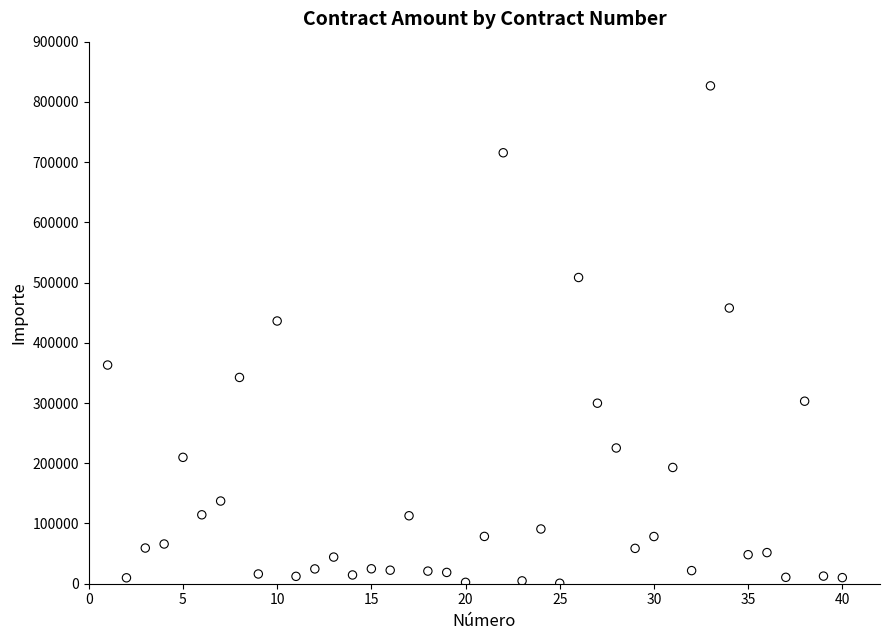

What Y value in the scatter plot is closest to 413725?

436216.1